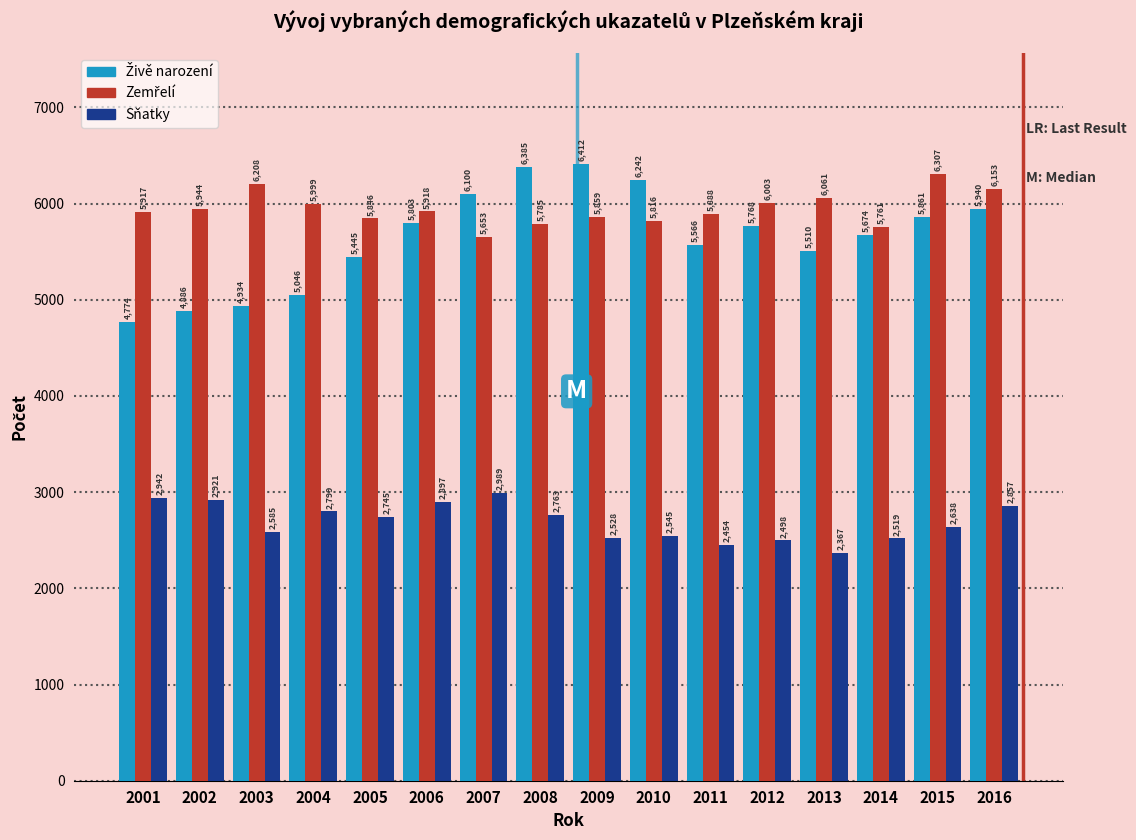

At which category is the sum across all series the highest?

2016